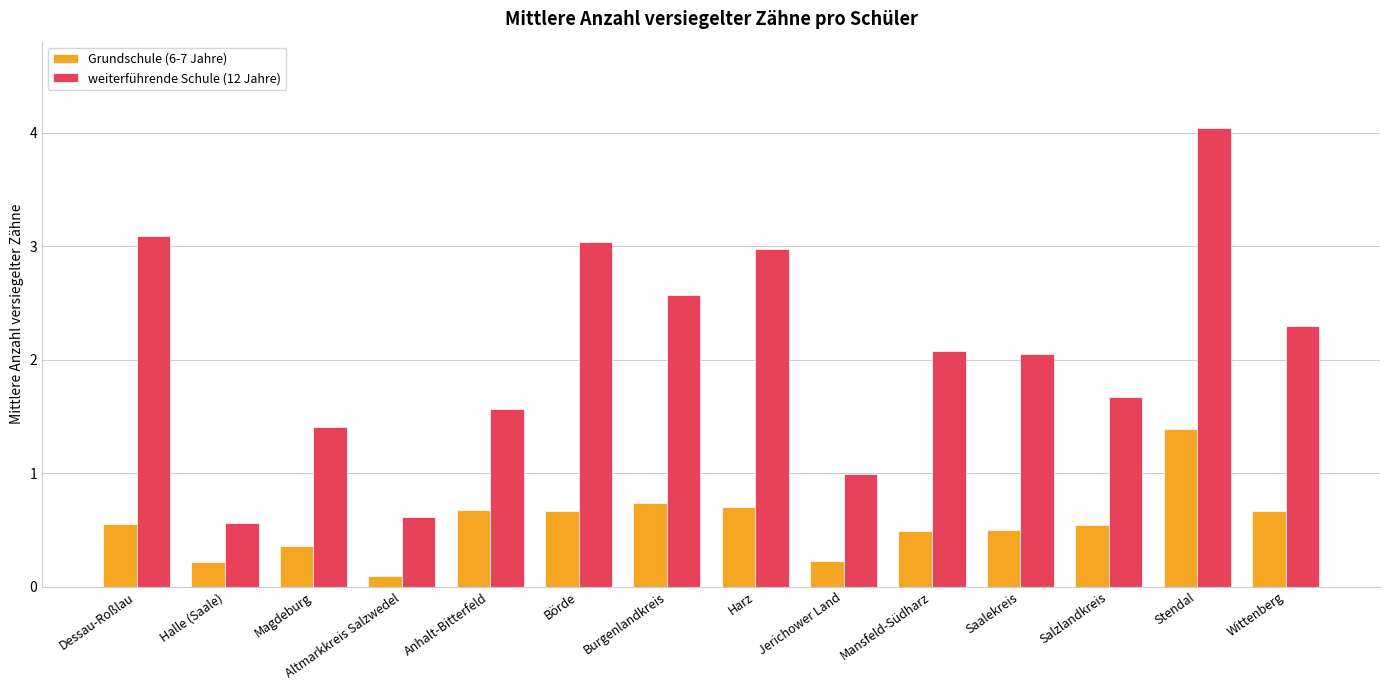

Is it true that weiterführende Schule (12 Jahre) equals 2.5 at Magdeburg?

False